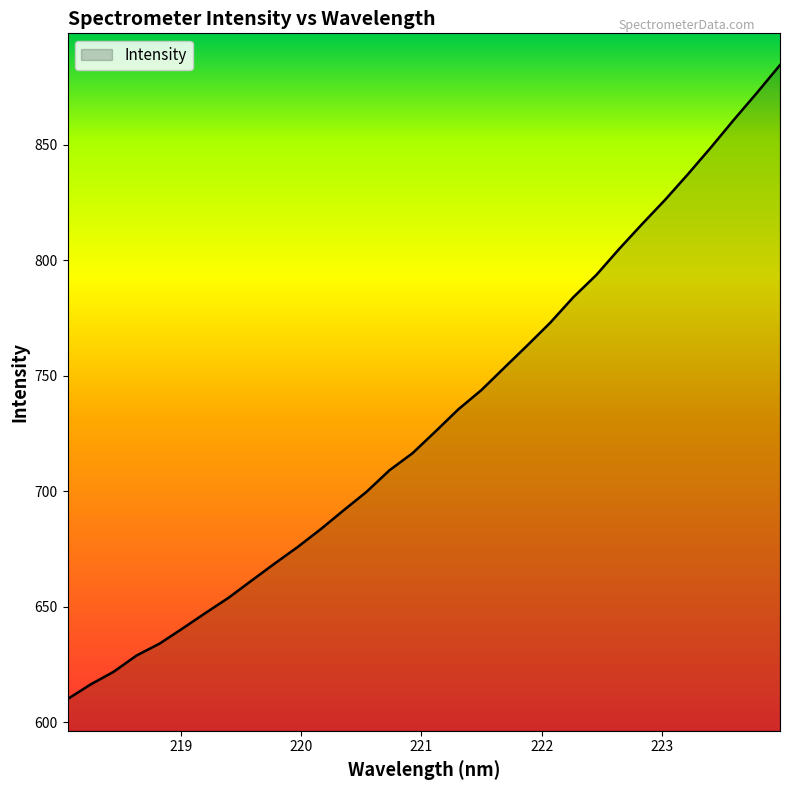

What is the greatest value displayed?

884.4